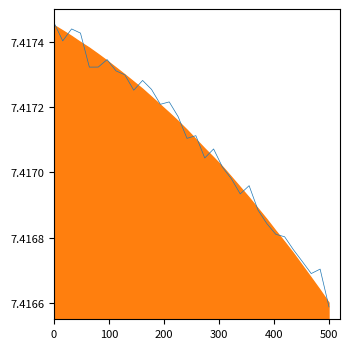

True or false: the data shows 7.4 at 400.

True